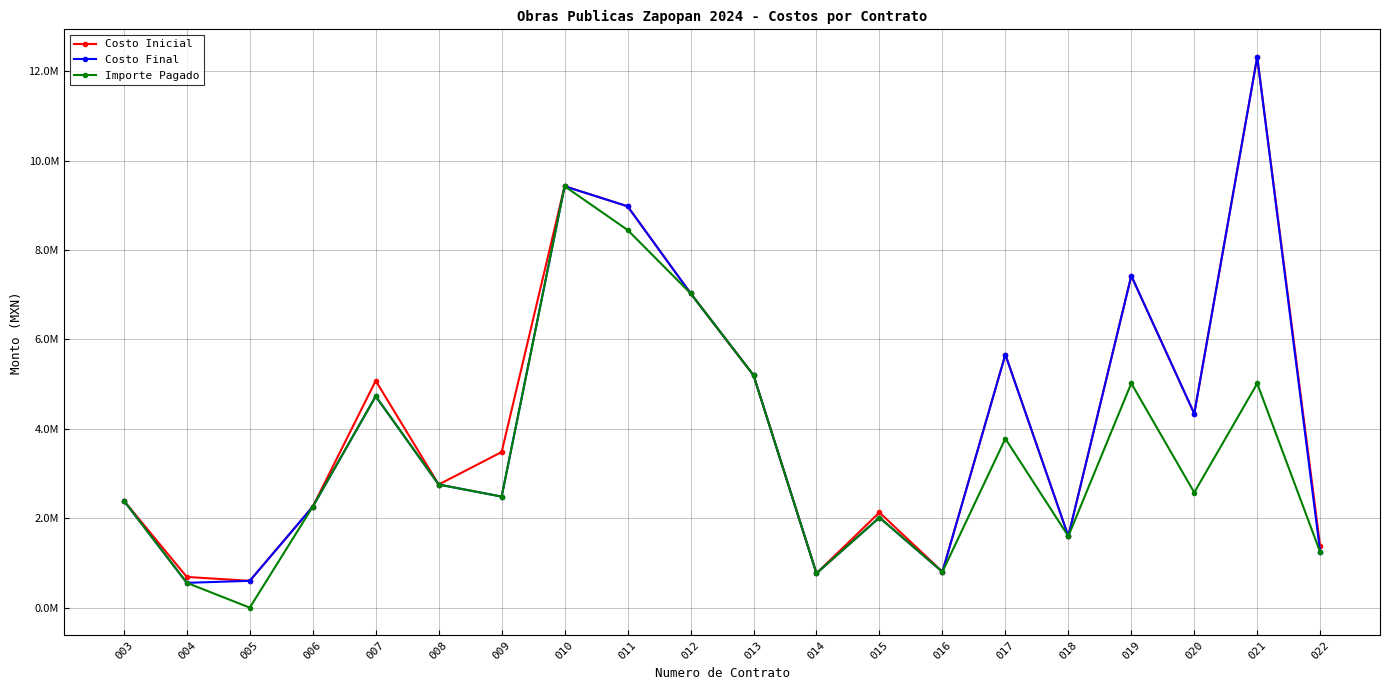

List the labels in order of Importe Pagado value, largest first.

010, 011, 012, 013, 019, 021, 007, 017, 008, 020, 009, 003, 006, 015, 018, 022, 016, 014, 004, 005